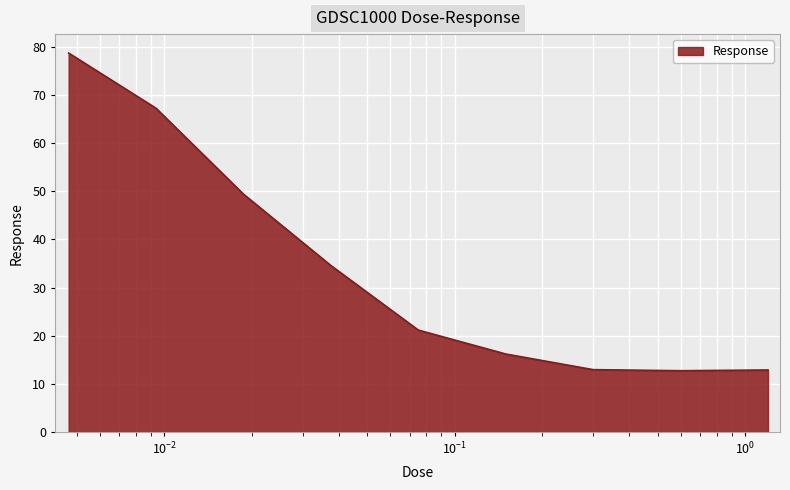

Does the chart display data point markers on the line(s)?

No